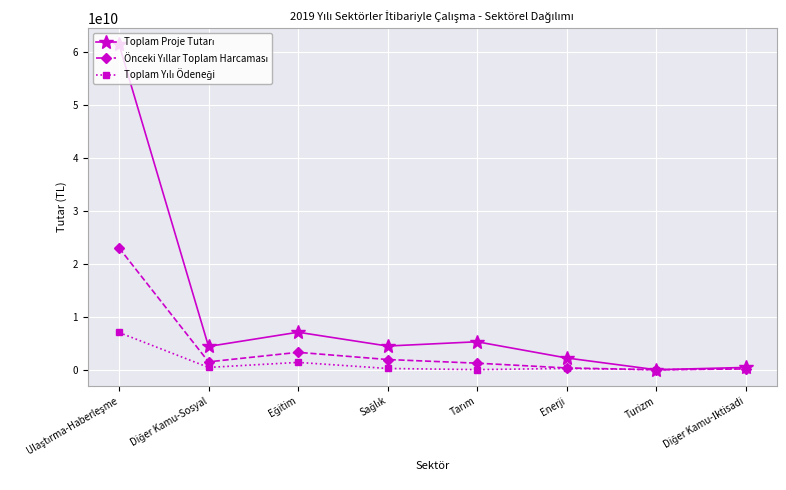

What is the maximum value shown in the chart?

61342134862.5